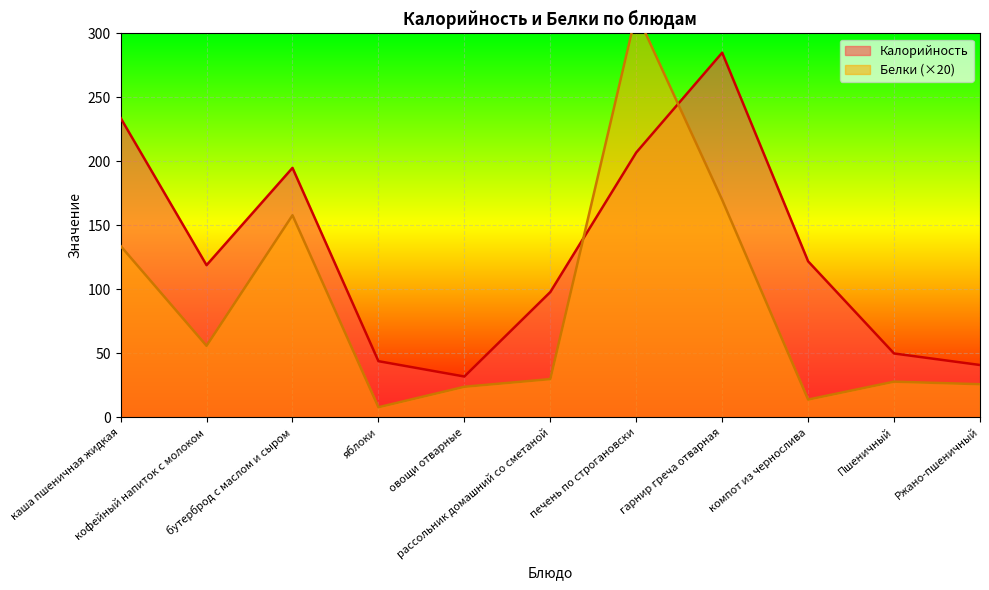

List the series in order of their peak value, lowest first.

Калорийность, Белки